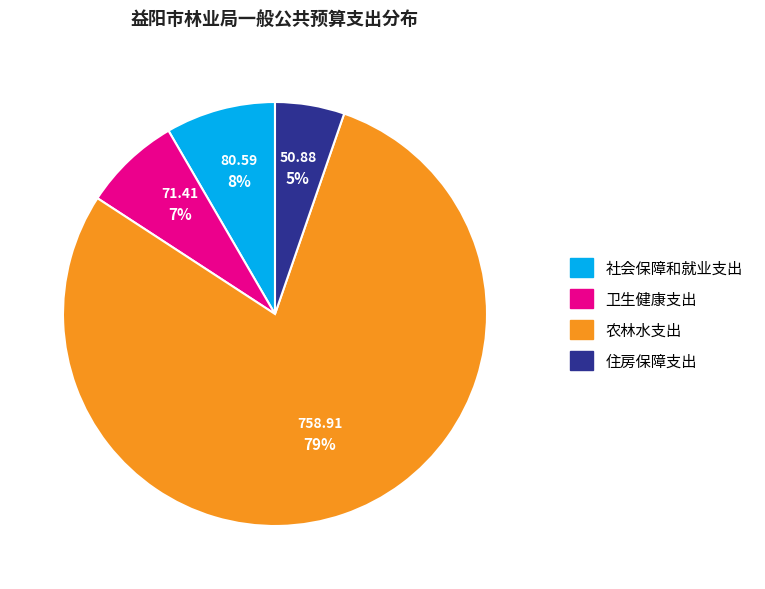

Is the sum of 卫生健康支出 and 农林水支出 greater than half?

Yes